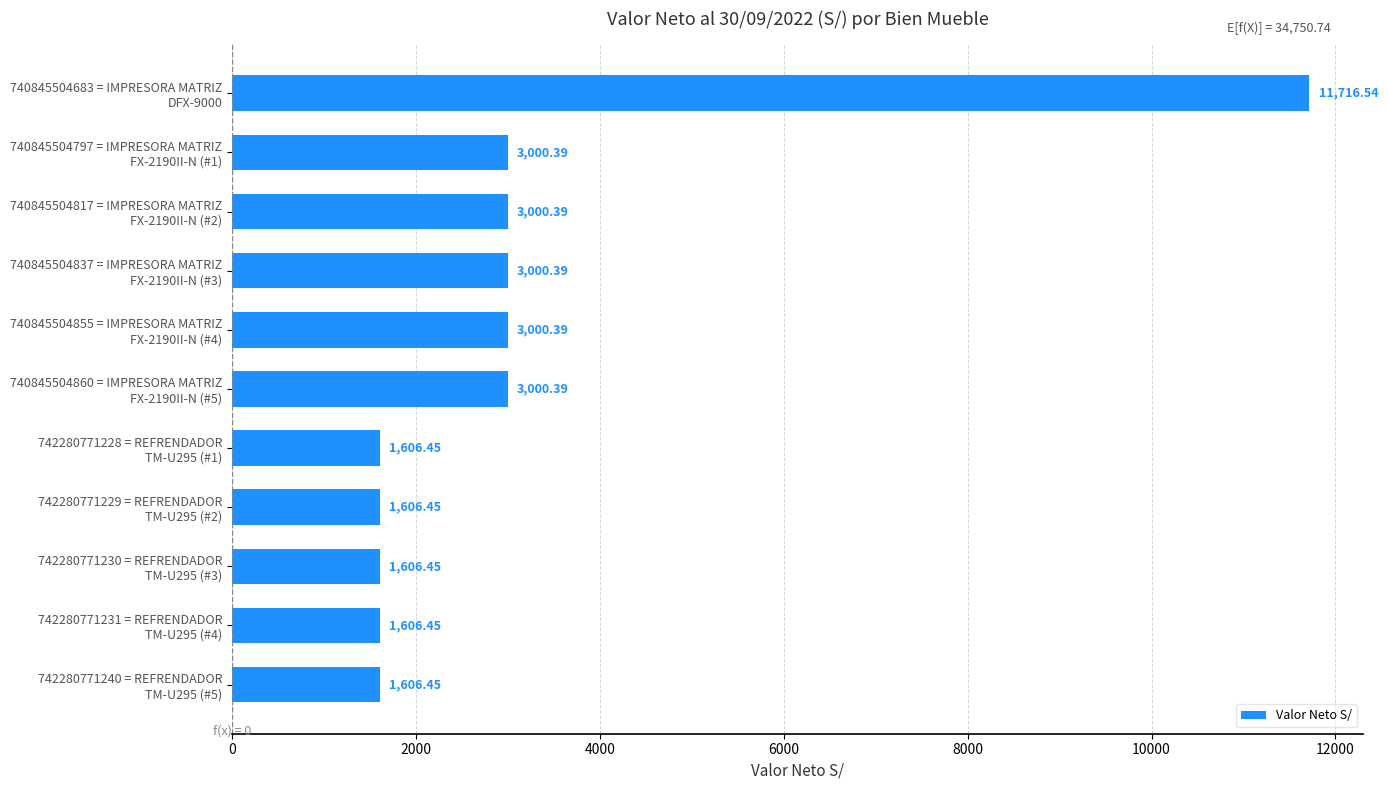

What is the difference between the maximum and minimum values?

10110.1